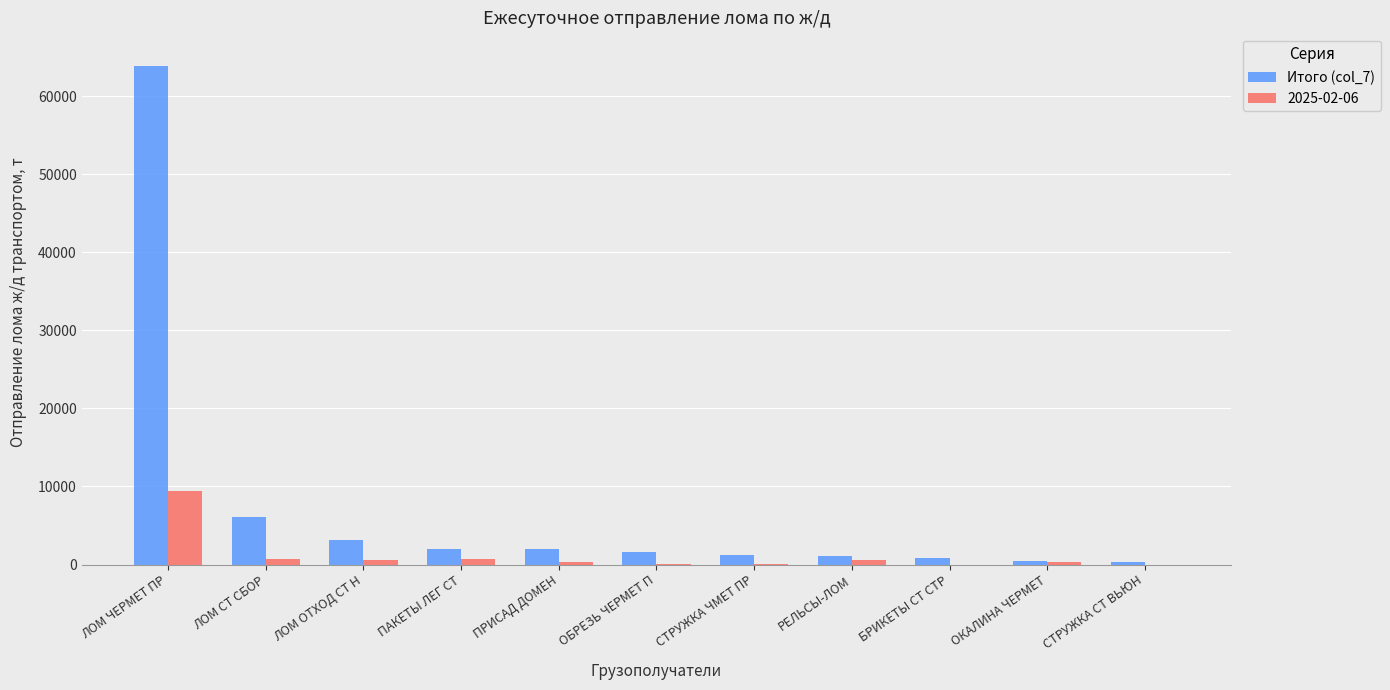

What is the highest value of the Итого (col_7) series?

63913.5